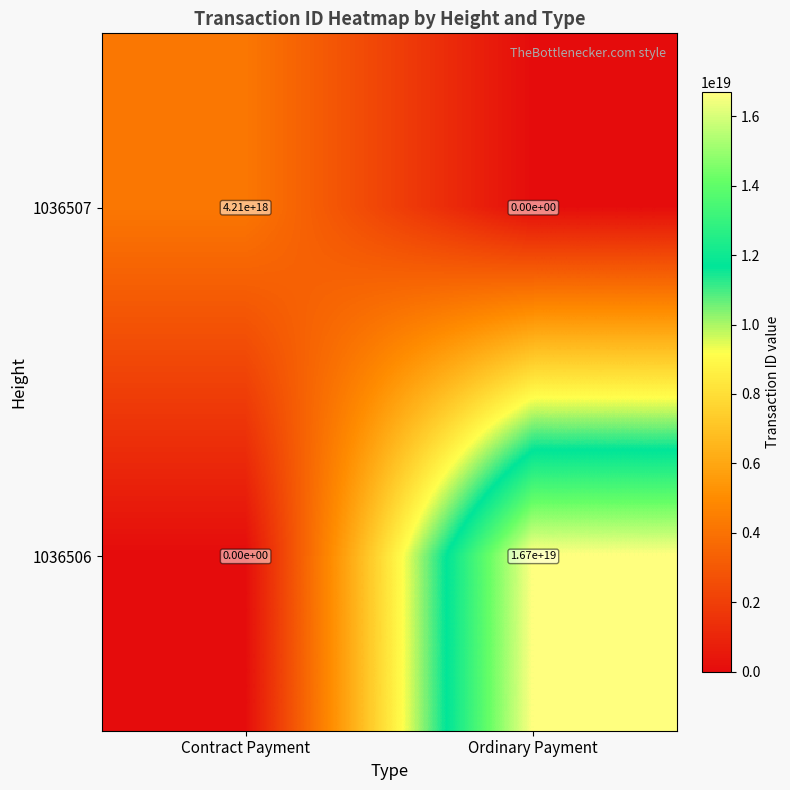

At which category is the sum across all series the highest?

Ordinary Payment